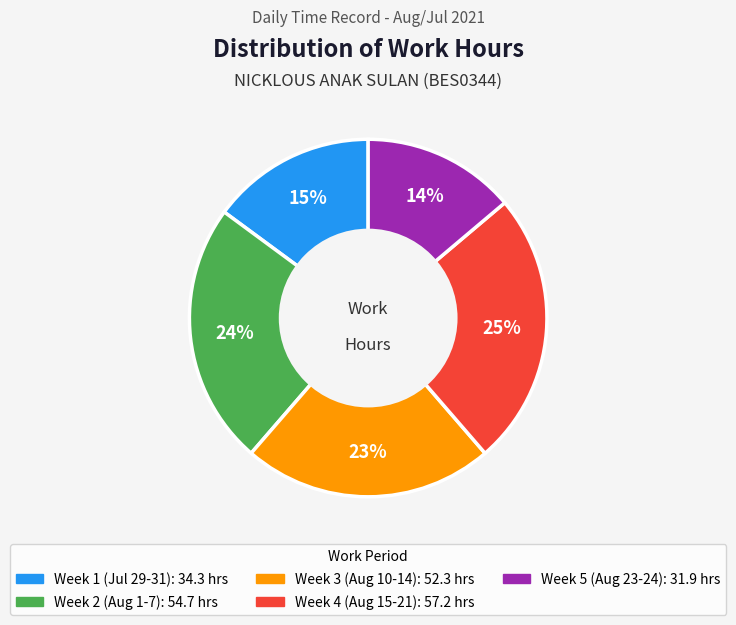

To the nearest percent, what is the average slice percentage?

20%